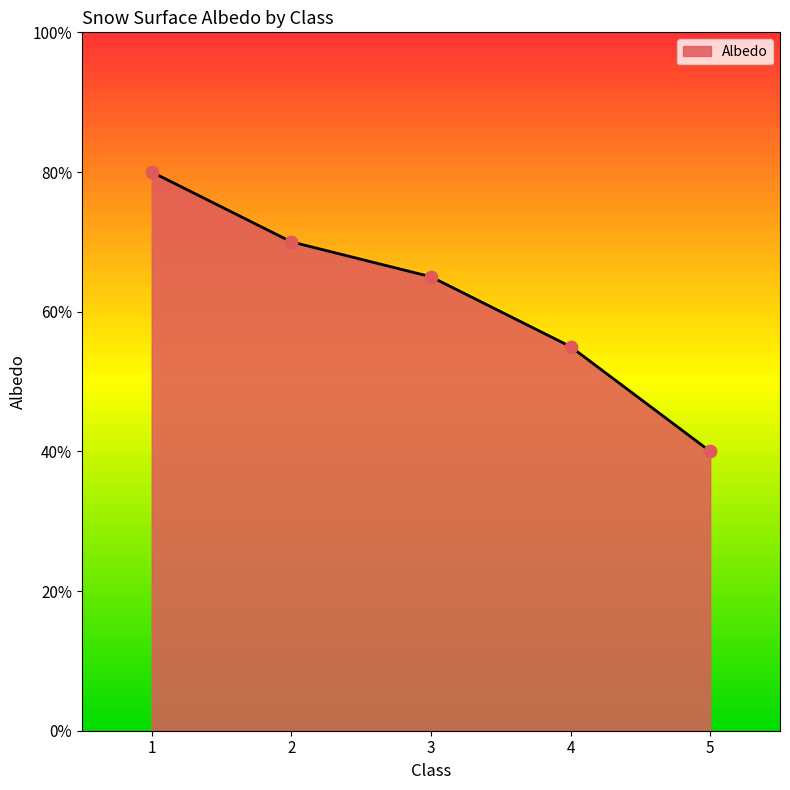

What is the change in value from 3 to 4?

-0.1